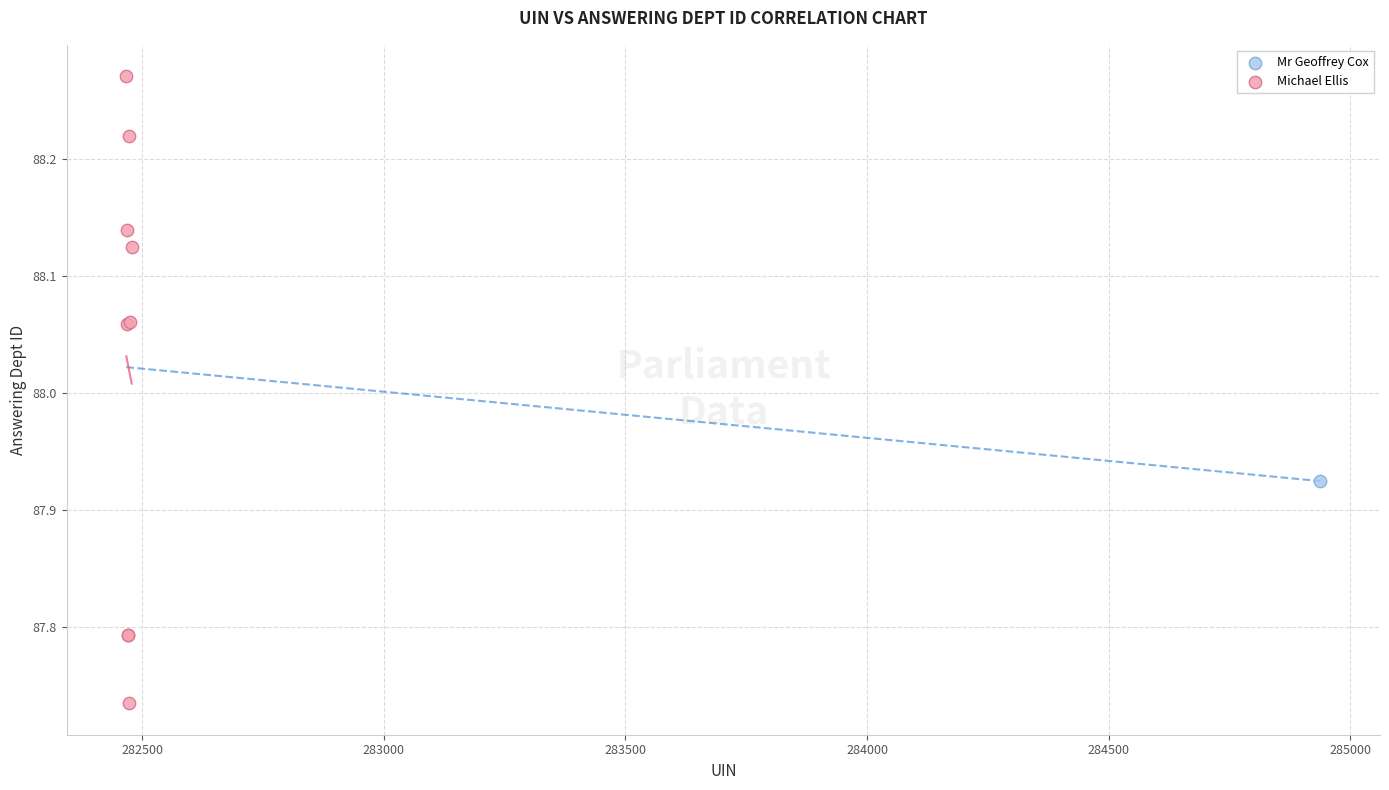

What are all the series names shown in the legend?

Mr Geoffrey Cox, Michael Ellis